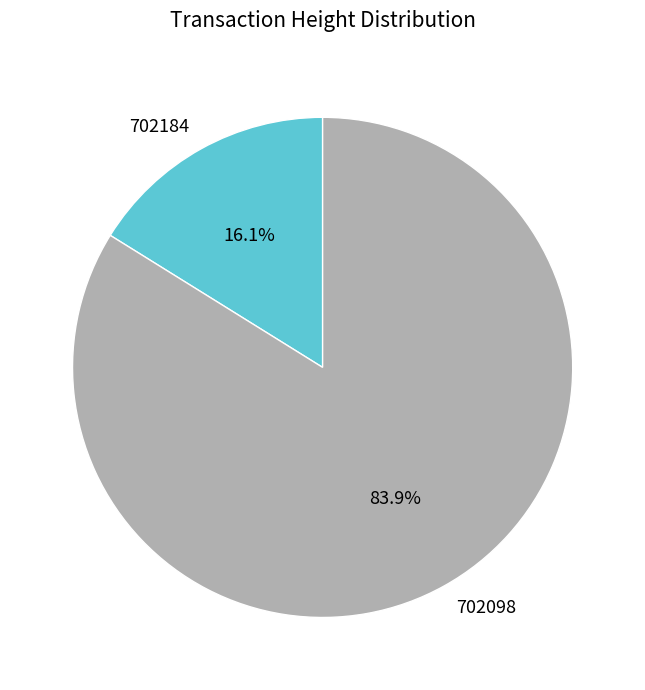

Count the number of slices in the pie.

2